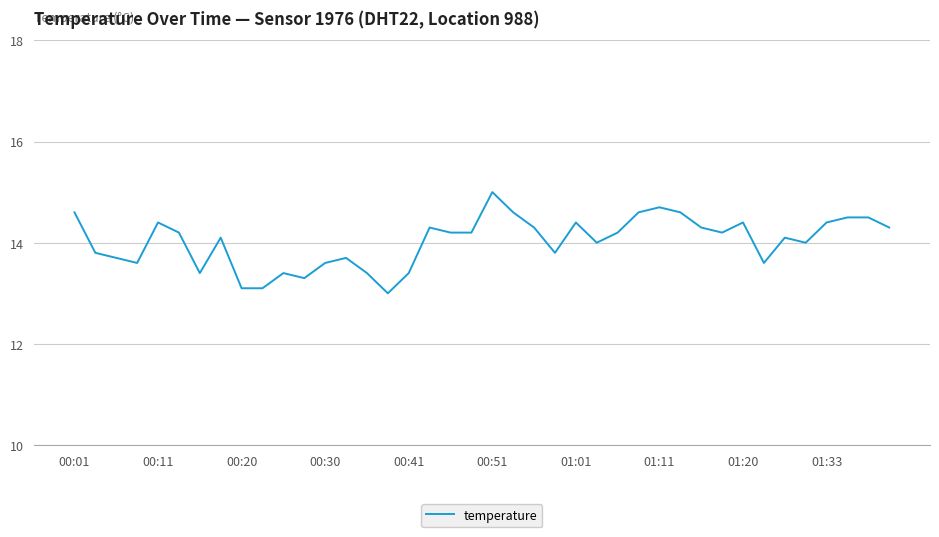

What is the smallest value displayed?

13.0